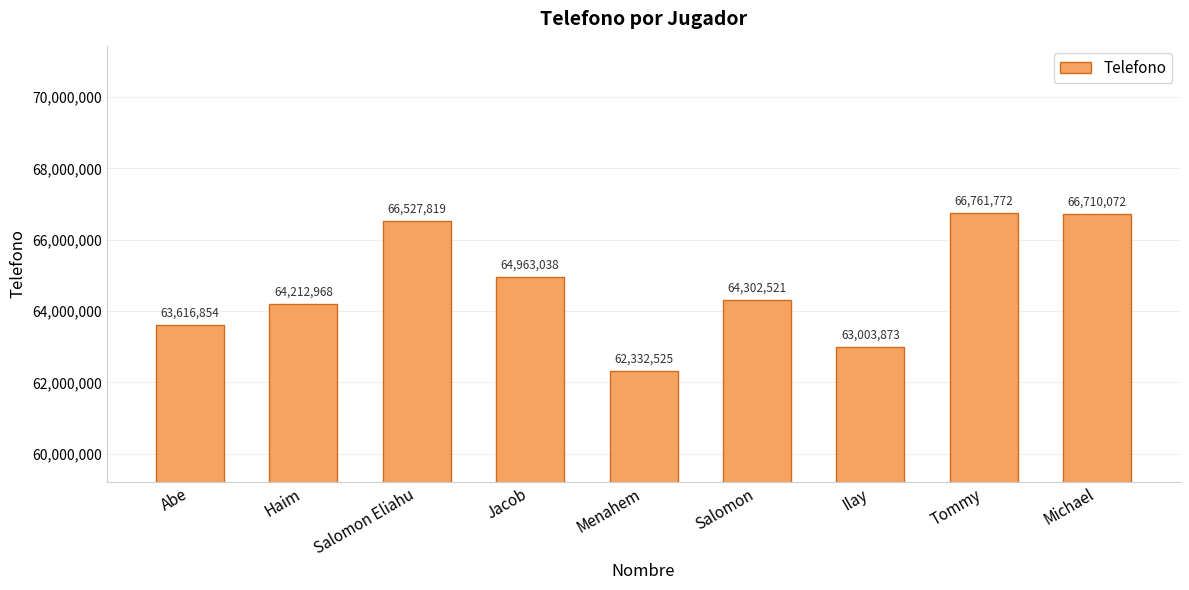

Rank the categories by value from highest to lowest.

Tommy, Michael, Salomon Eliahu, Jacob, Salomon, Haim, Abe, Ilay, Menahem